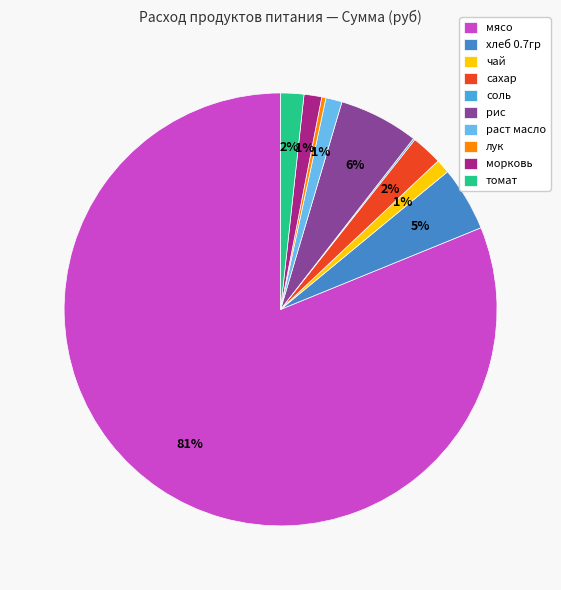

To the nearest percent, what is the difference between the largest and smallest slice percentages?

81%